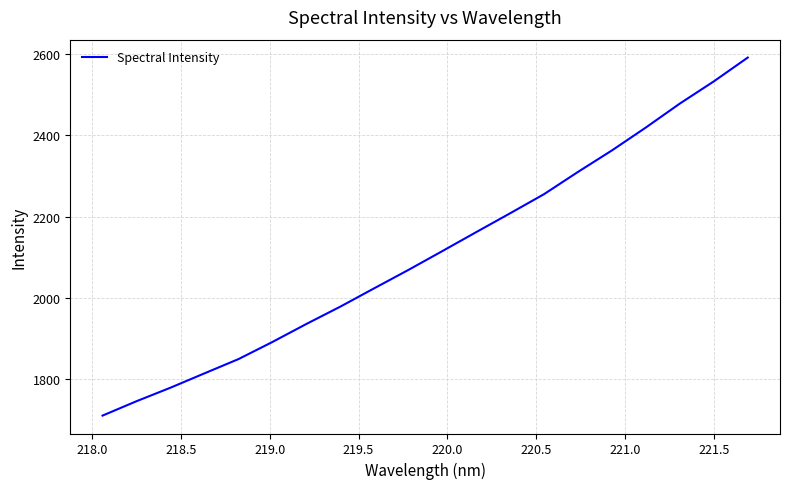

True or false: there are more than 0 points higher than both neighbors.

False